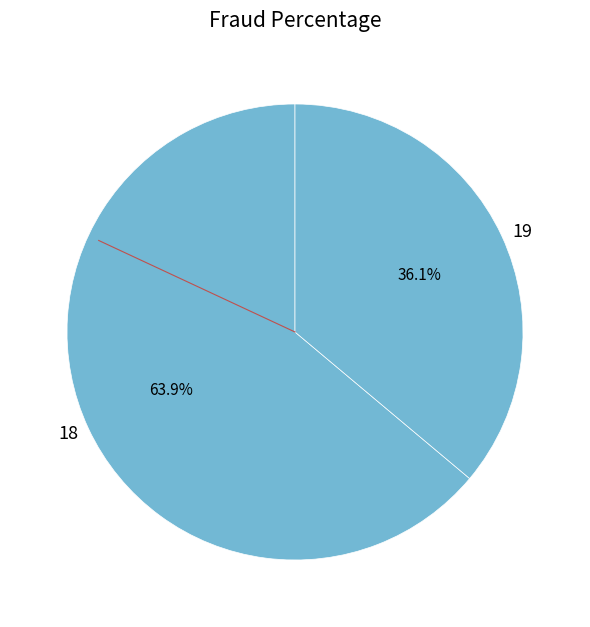

To the nearest percent, what is the difference between the 19 and 18 slice percentages?

28%